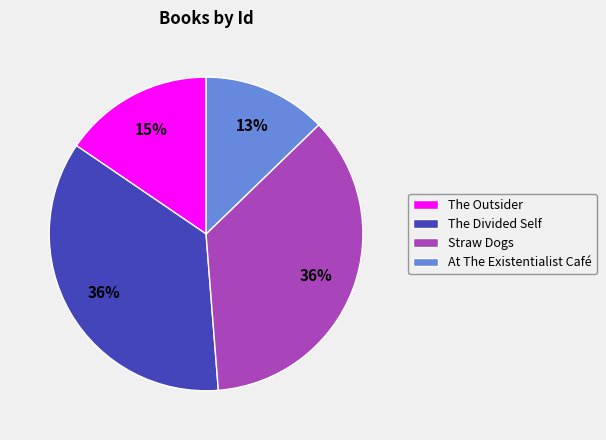

Between The Outsider and Straw Dogs, which is larger?

Straw Dogs